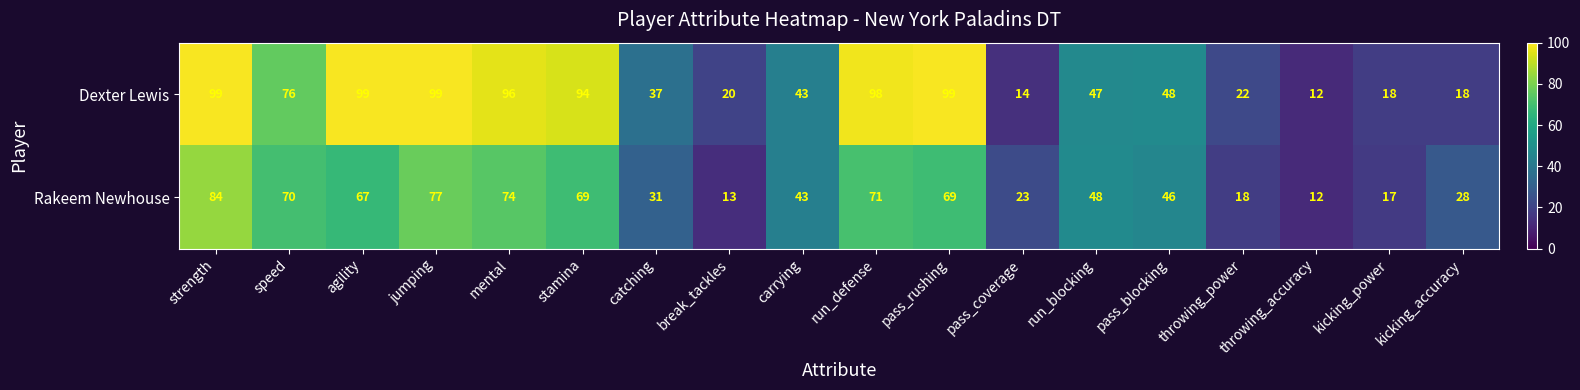

At which category is the sum across all series the highest?

strength